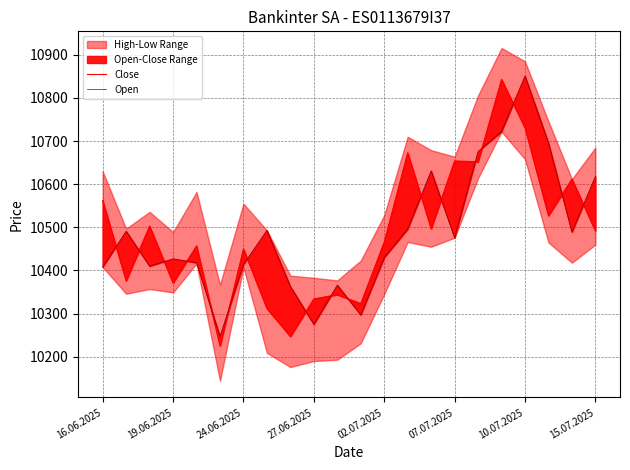

Reading right to left, transcribe all the data shown in this chart.

Close: 10492	10612	10527	10731	10843	10652	10654	10497	10673	10466	10323	10344	10334	10247	10312	10450	10225	10457	10371	10503	10376	10562
Open: 10618	10489	10696	10851	10722	10676	10476	10631	10496	10430	10297	10366	10275	10363	10493	10414	10247	10418	10427	10410	10491	10408